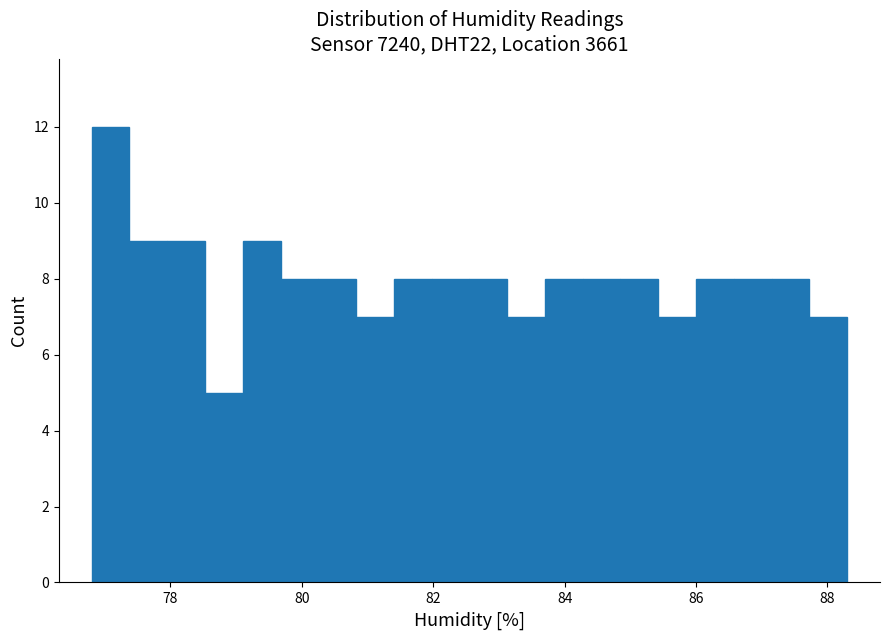

Read against the x-axis, roughly where is the centre of the tallest bar?

77.0